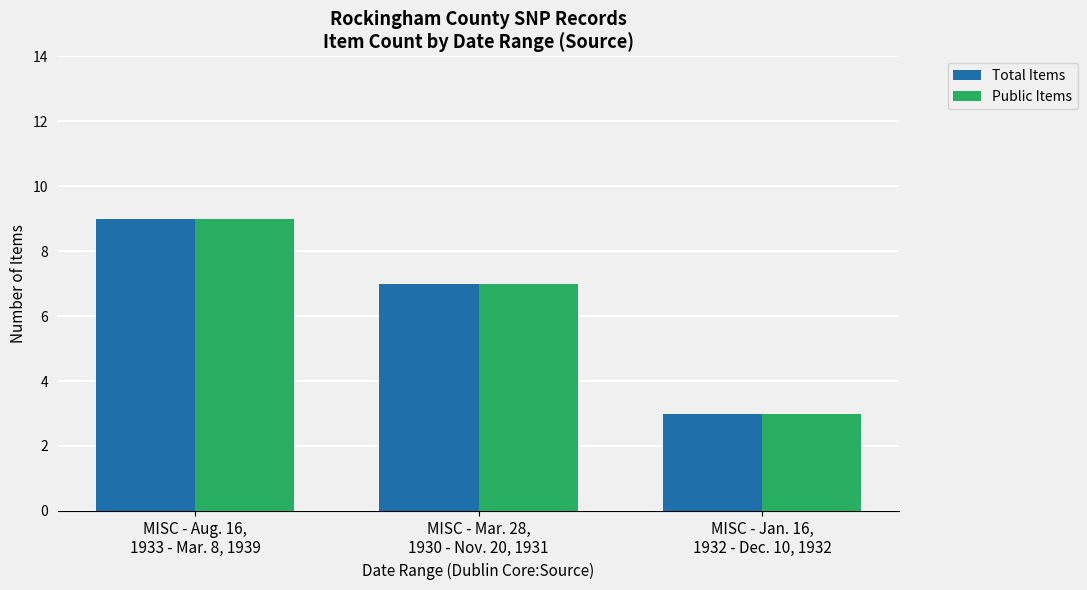

What is the difference between the second highest and minimum values in the Public Items series?

4